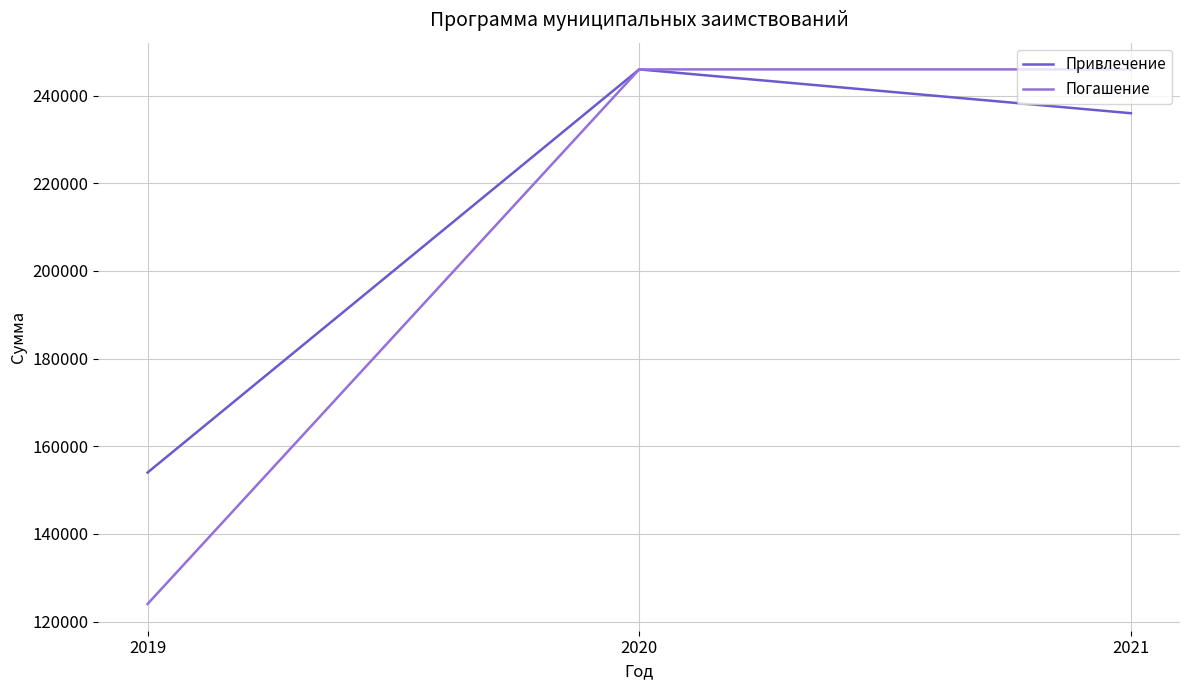

What is the difference between the maximum and minimum values in the Привлечение series?

92000